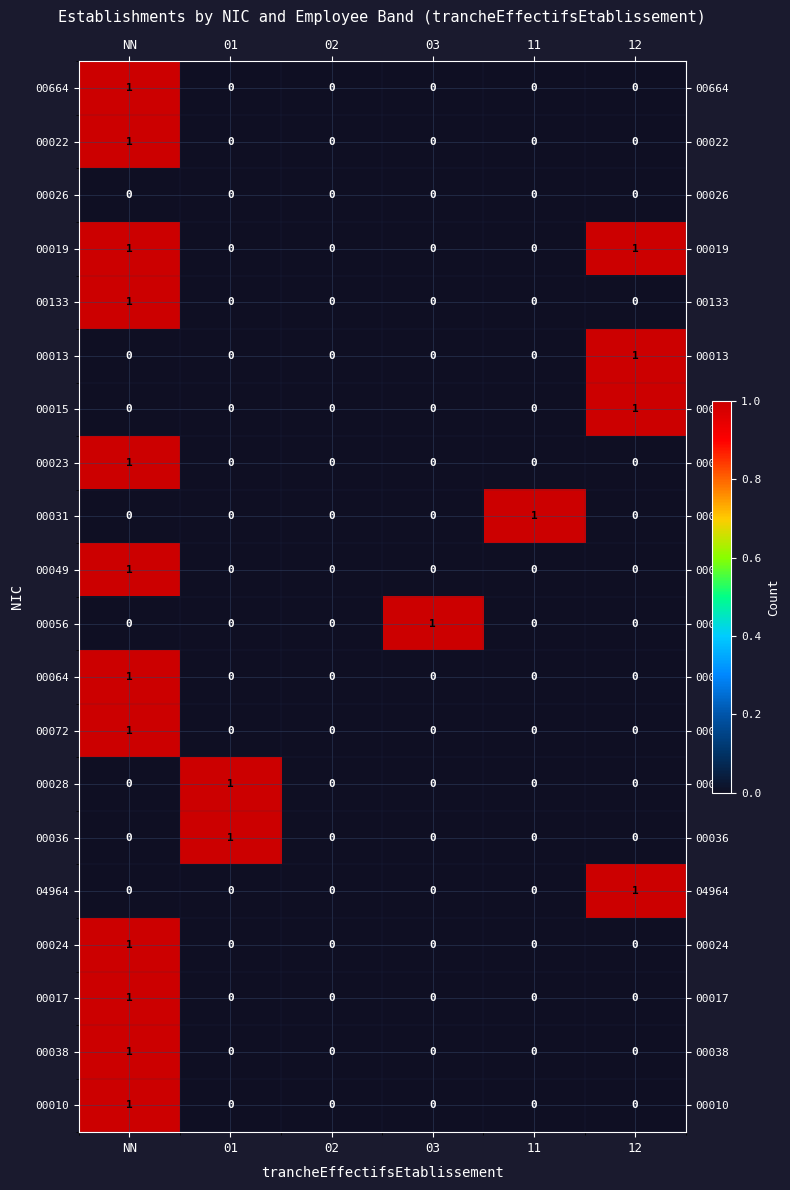

How many values in 04964 are above zero?

1